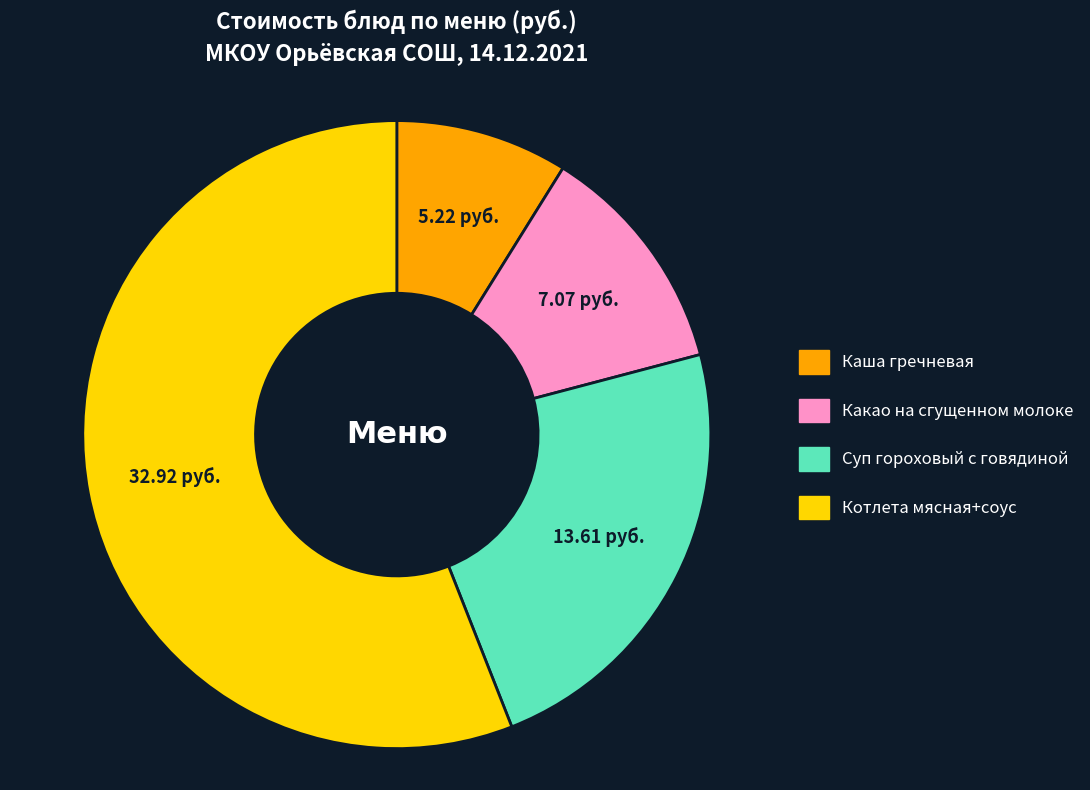

Rank the categories by value from lowest to highest.

Каша гречневая, Какао на сгущенном молоке, Суп гороховый с говядиной, Котлета мясная+соус